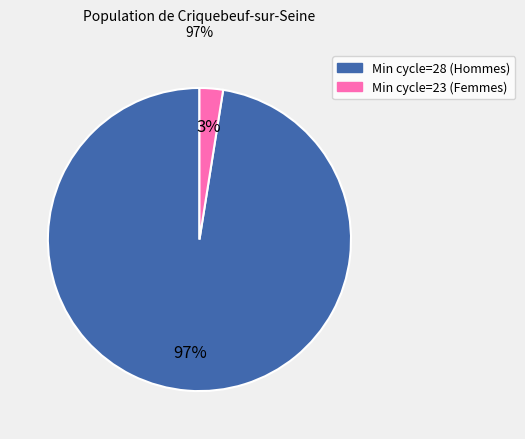

Does any single category account for the majority?

Yes